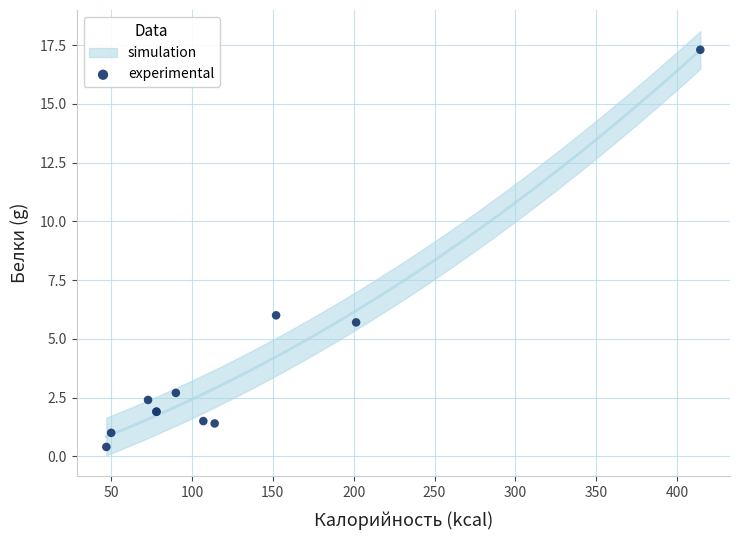

What Y value in the scatter plot is closest to 8?

6.0